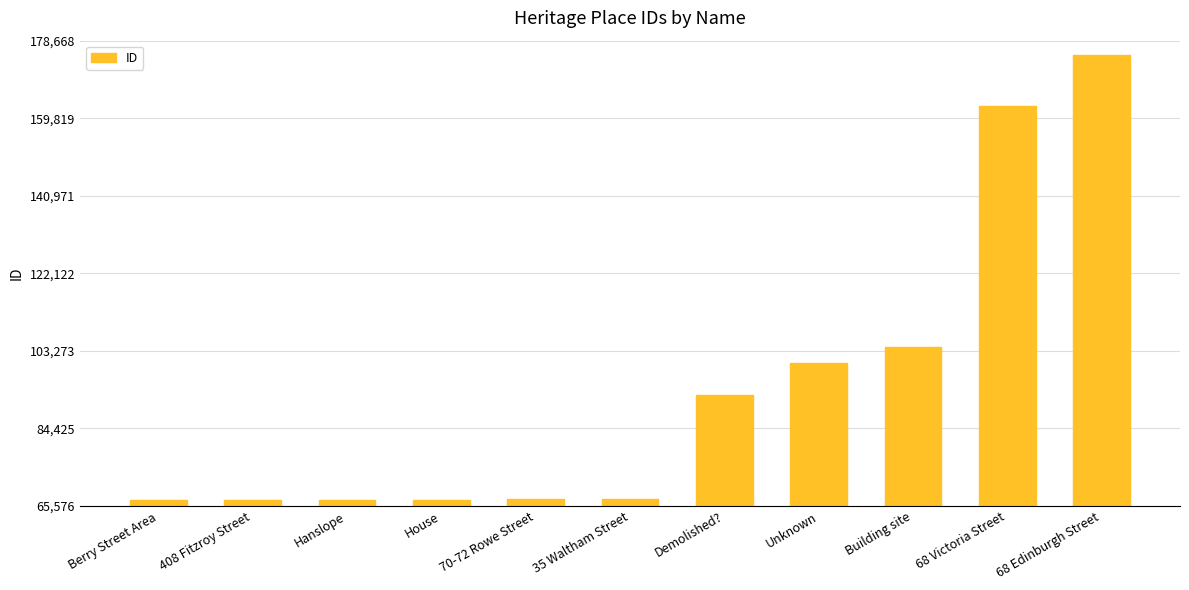

At which label is the value closest to 121040?

Building site